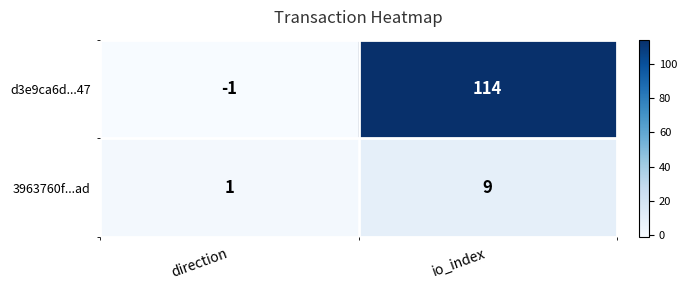

Reading left to right, transcribe all the data shown in this chart.

d3e9ca6d...47: direction=-1	io_index=114
3963760f...ad: direction=1	io_index=9